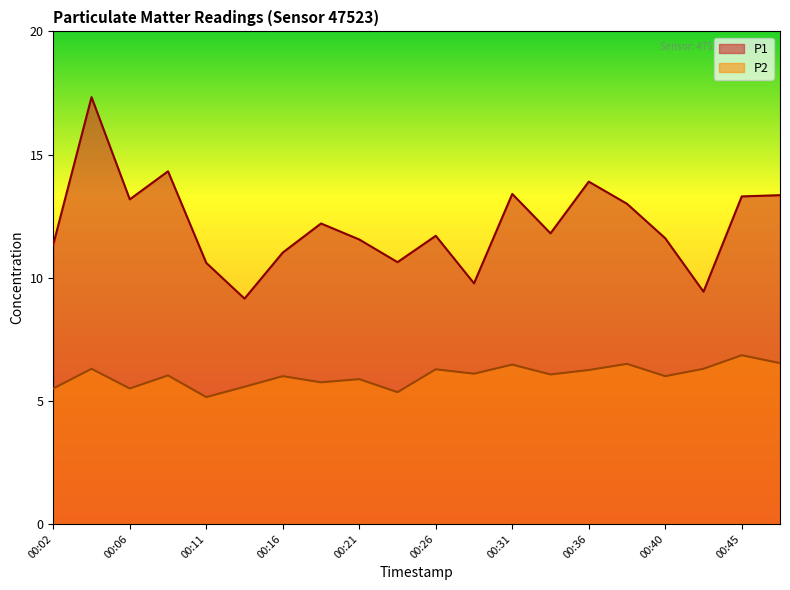

What value does the P2 series have at 00:09?

6.0